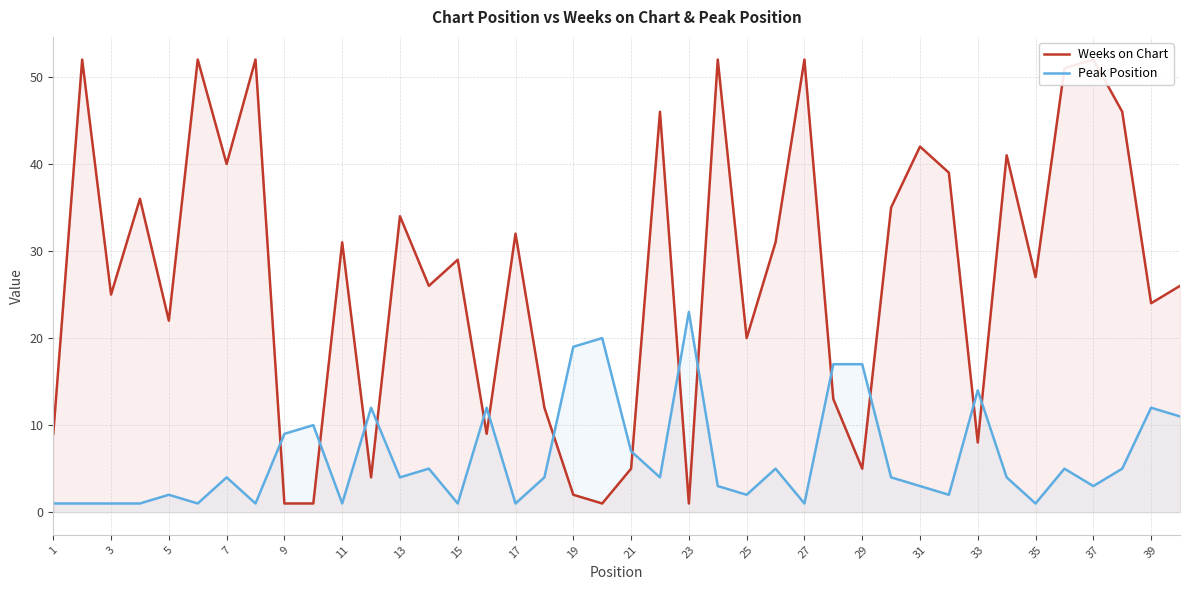

The value of Peak Position at 7 is 2. True or false?

False